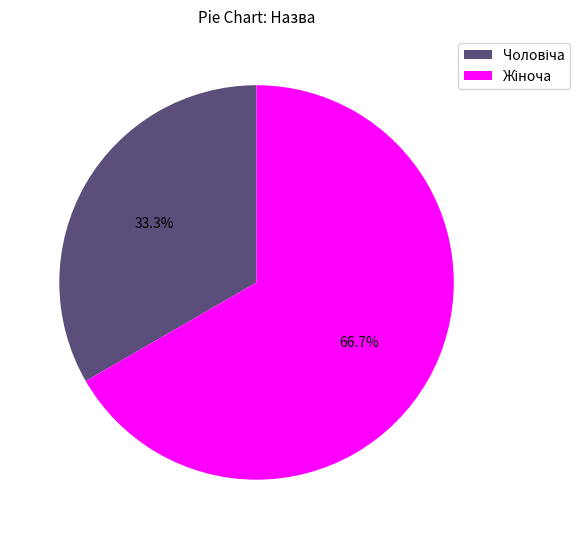

Is there a majority slice in this chart?

Yes